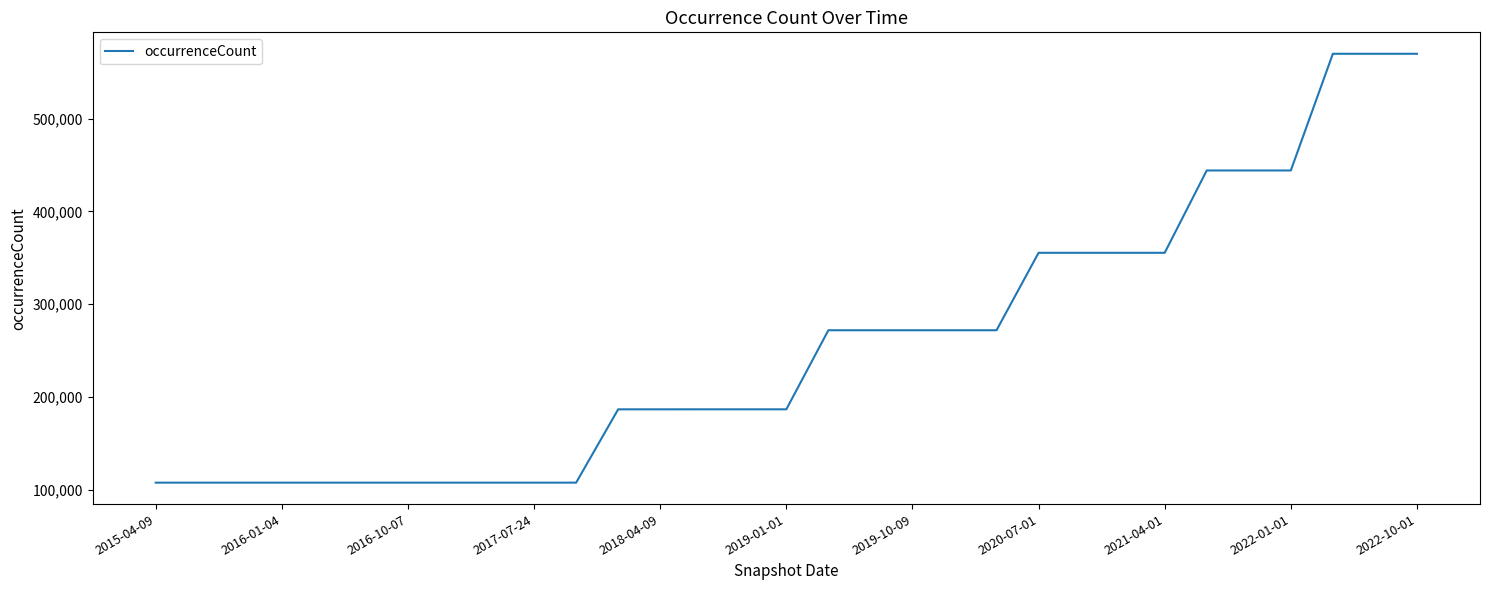

What is the smallest value displayed?

107557